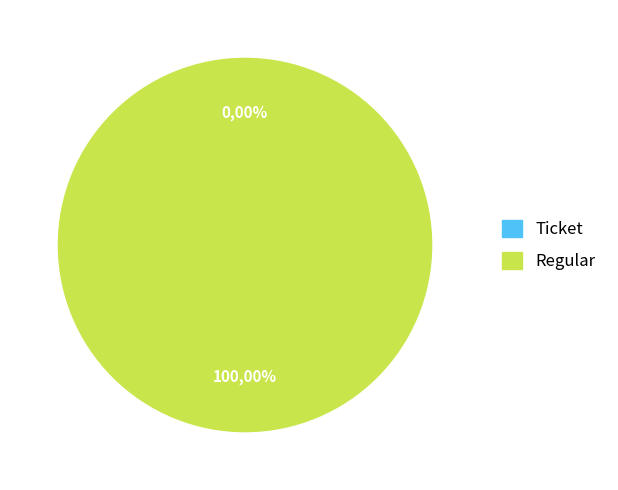

What is the total percentage of Ticket and Regular?

100.0%